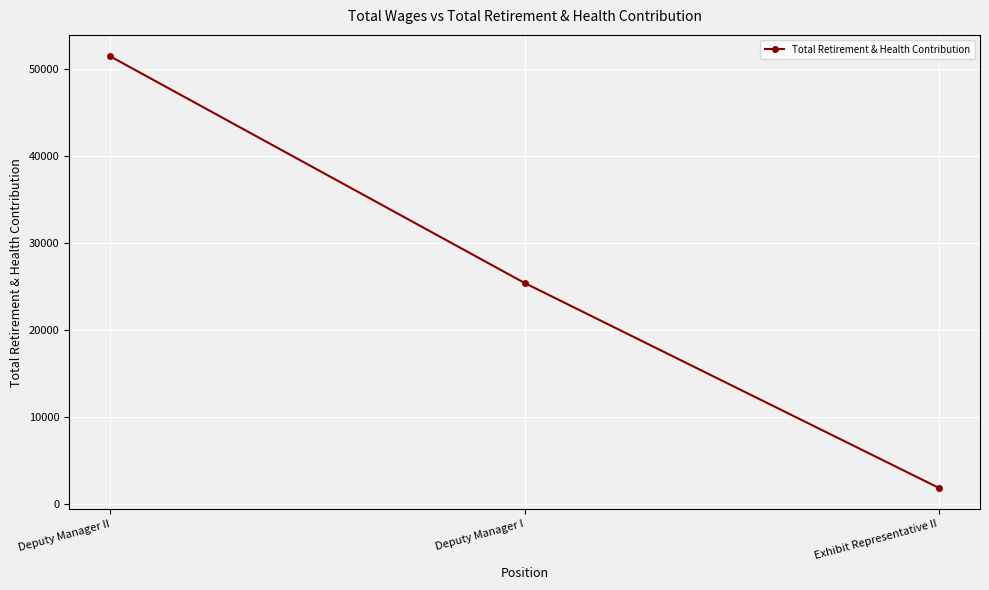

List the labels in order of value, smallest first.

Exhibit Representative II, Deputy Manager I, Deputy Manager II